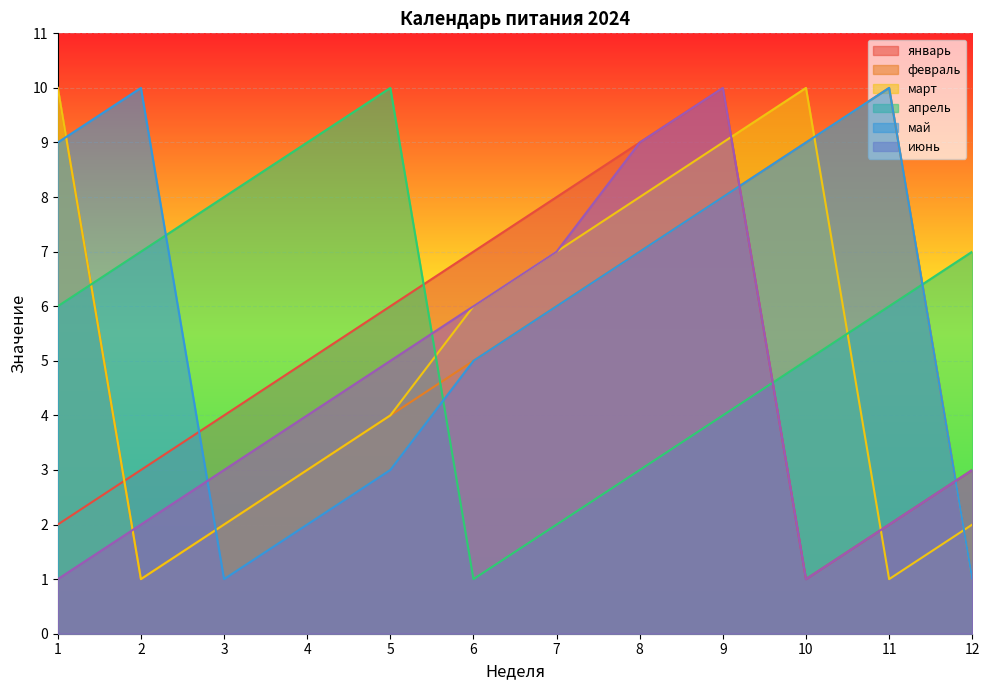

Reading left to right, what are all the values shown in this chart?

январь: 1=2	2=3	3=4	4=5	5=6	6=7	7=8	8=9	9=10	10=1	11=2	12=3
февраль: 1=10	2=1	3=2	4=3	5=4	6=5	7=6	8=7	9=8	10=9	11=10	12=1
март: 1=10	2=1	3=2	4=3	5=4	6=6	7=7	8=8	9=9	10=10	11=1	12=2
апрель: 1=6	2=7	3=8	4=9	5=10	6=1	7=2	8=3	9=4	10=5	11=6	12=7
май: 1=9	2=10	3=1	4=2	5=3	6=5	7=6	8=7	9=8	10=9	11=10	12=1
июнь: 1=1	2=2	3=3	4=4	5=5	6=6	7=7	8=9	9=10	10=1	11=2	12=3